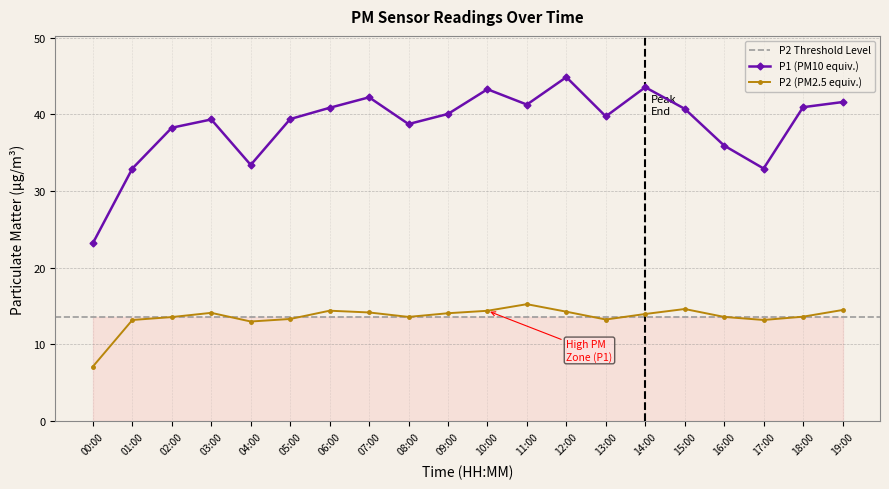

What is the average value of the P1 series?

38.7